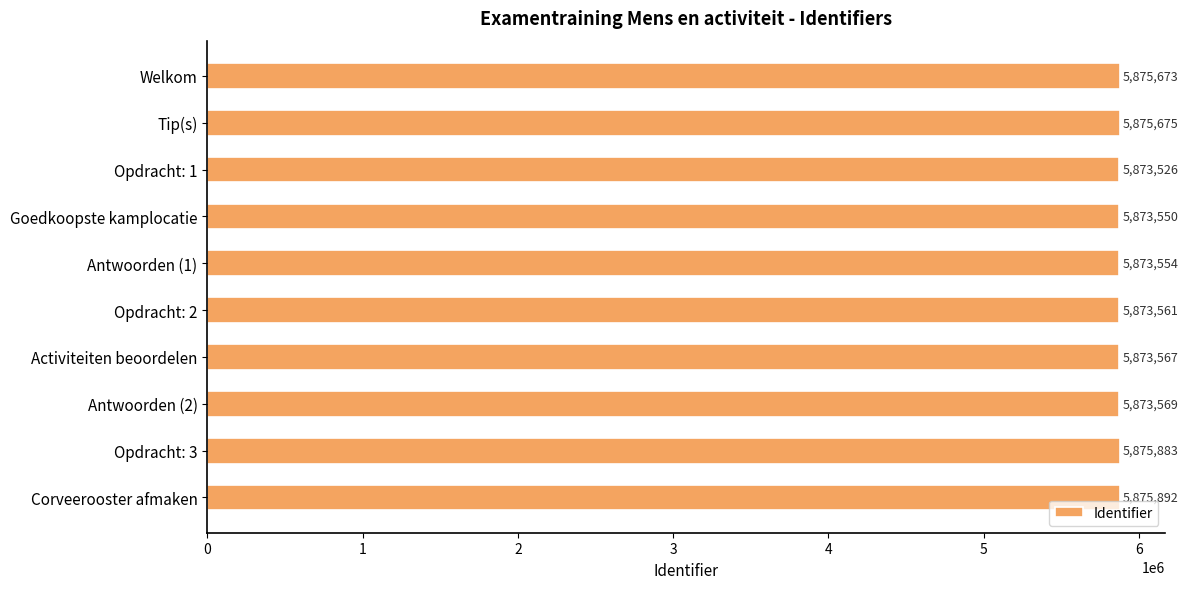

Reading top to bottom, list all the values displayed in this chart.

Welkom=5875673	Tip(s)=5875675	Opdracht: 1=5873526	Goedkoopste kamplocatie=5873550	Antwoorden (1)=5873554	Opdracht: 2=5873561	Activiteiten beoordelen=5873567	Antwoorden (2)=5873569	Opdracht: 3=5875883	Corveerooster afmaken=5875892